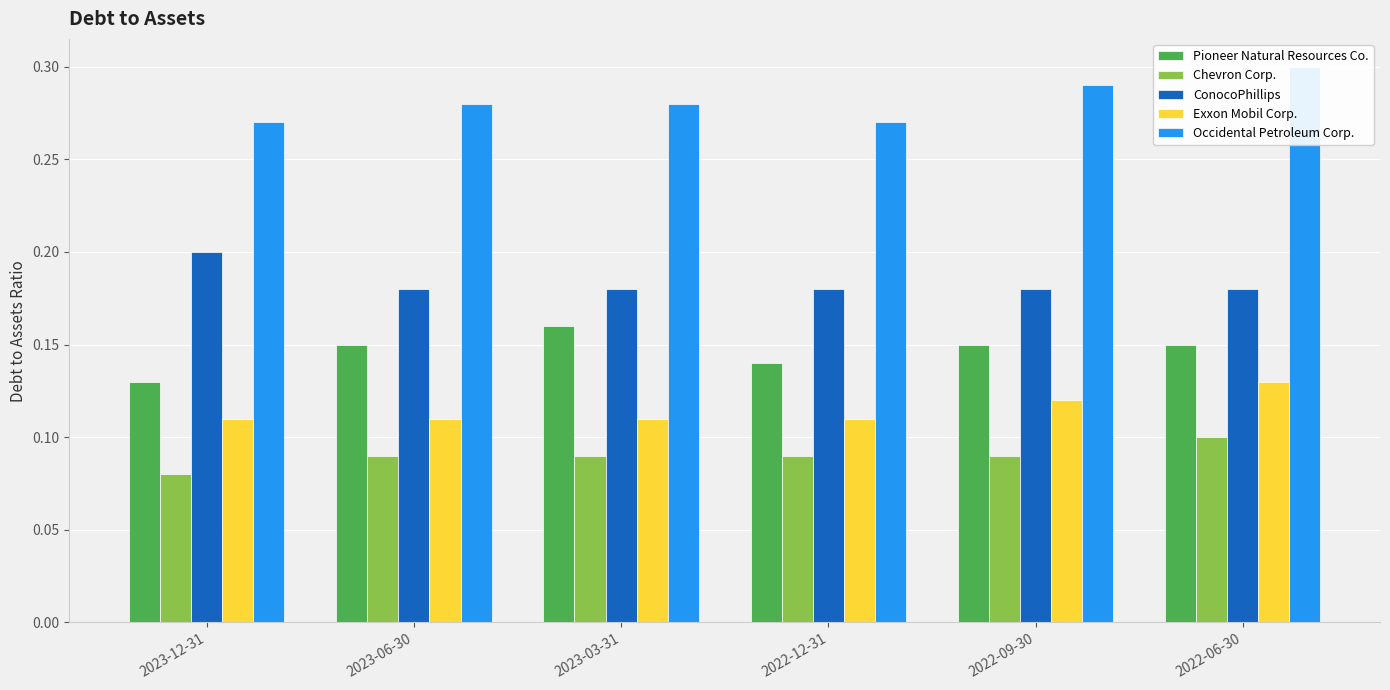

What position from the left is 2022-12-31?

4